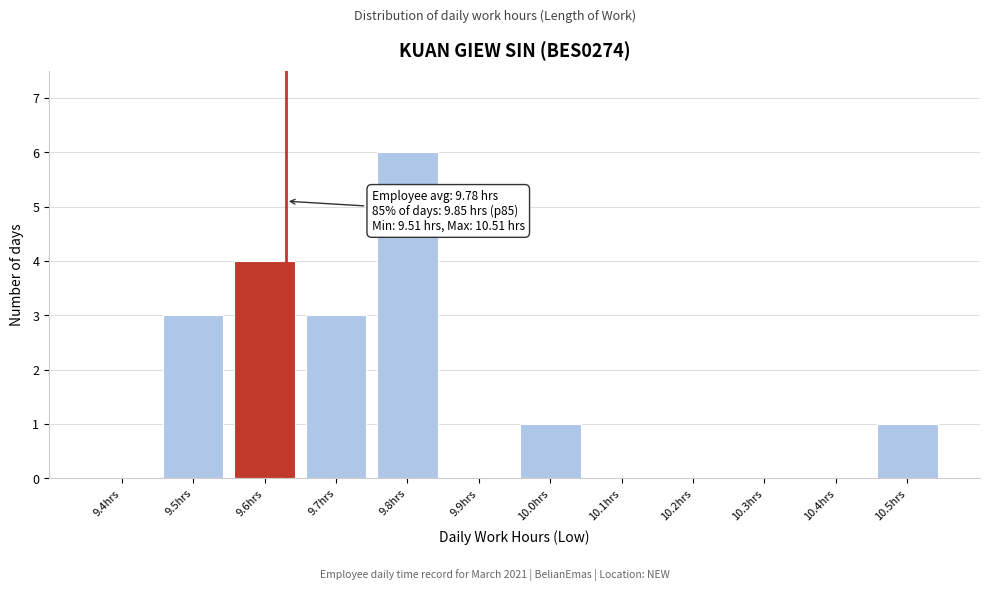

Reading left to right, list all the values displayed in this chart.

9.4hrs=0	9.5hrs=3	9.6hrs=4	9.7hrs=3	9.8hrs=6	9.9hrs=0	10.0hrs=1	10.1hrs=0	10.2hrs=0	10.3hrs=0	10.4hrs=0	10.5hrs=1